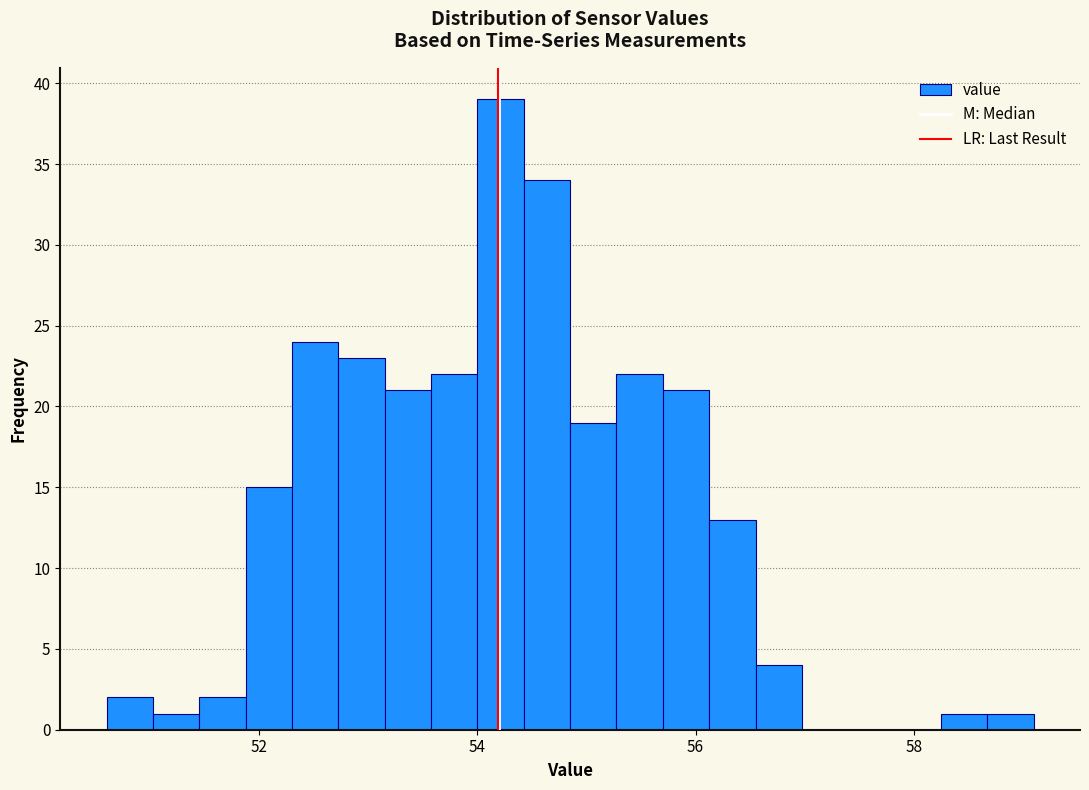

Read against the x-axis, roughly where is the centre of the tallest bar?

54.2